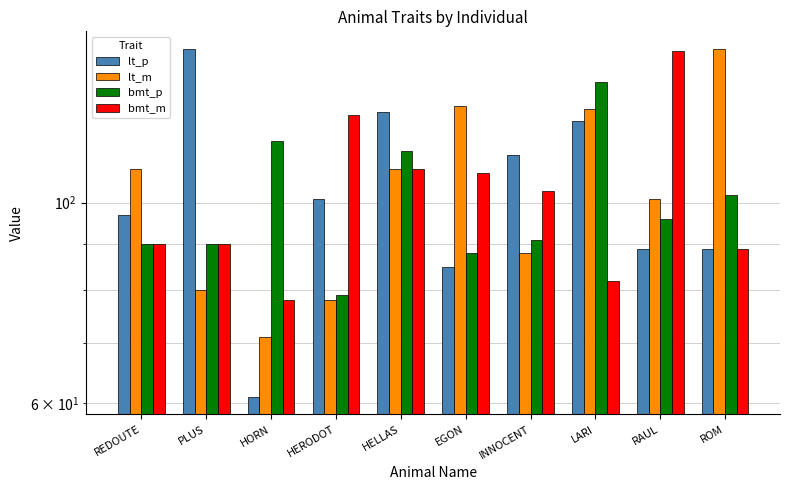

What is the label of the 3rd bar from the left?

HORN